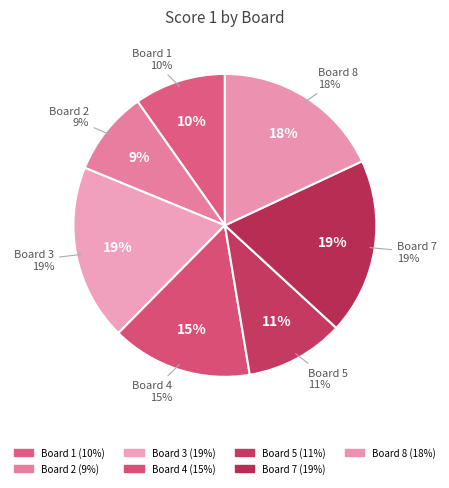

Is it true that Board 3 is 33% of the pie?

False